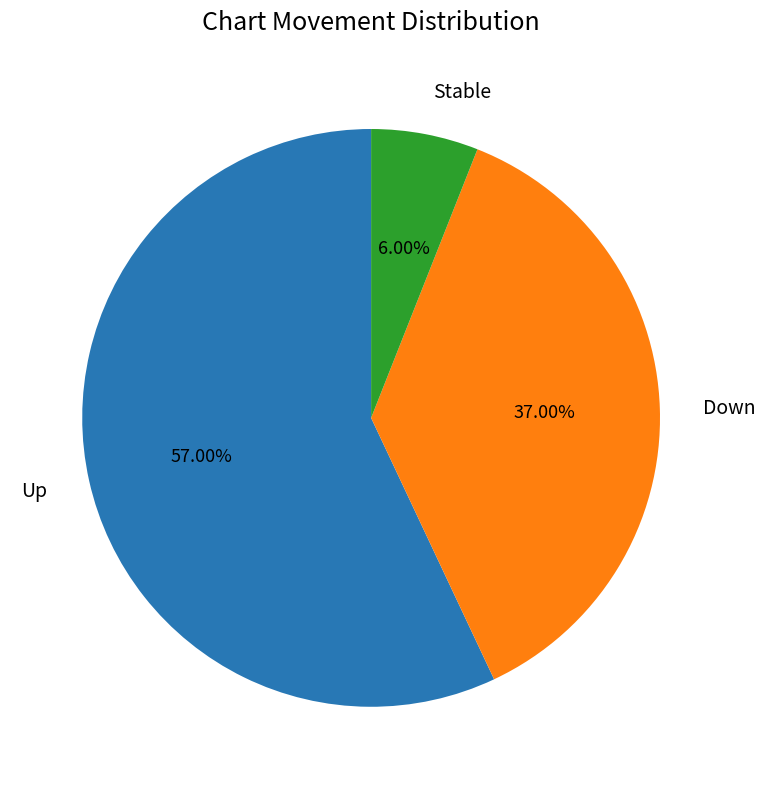

Rank the categories by value from highest to lowest.

Up, Down, Stable